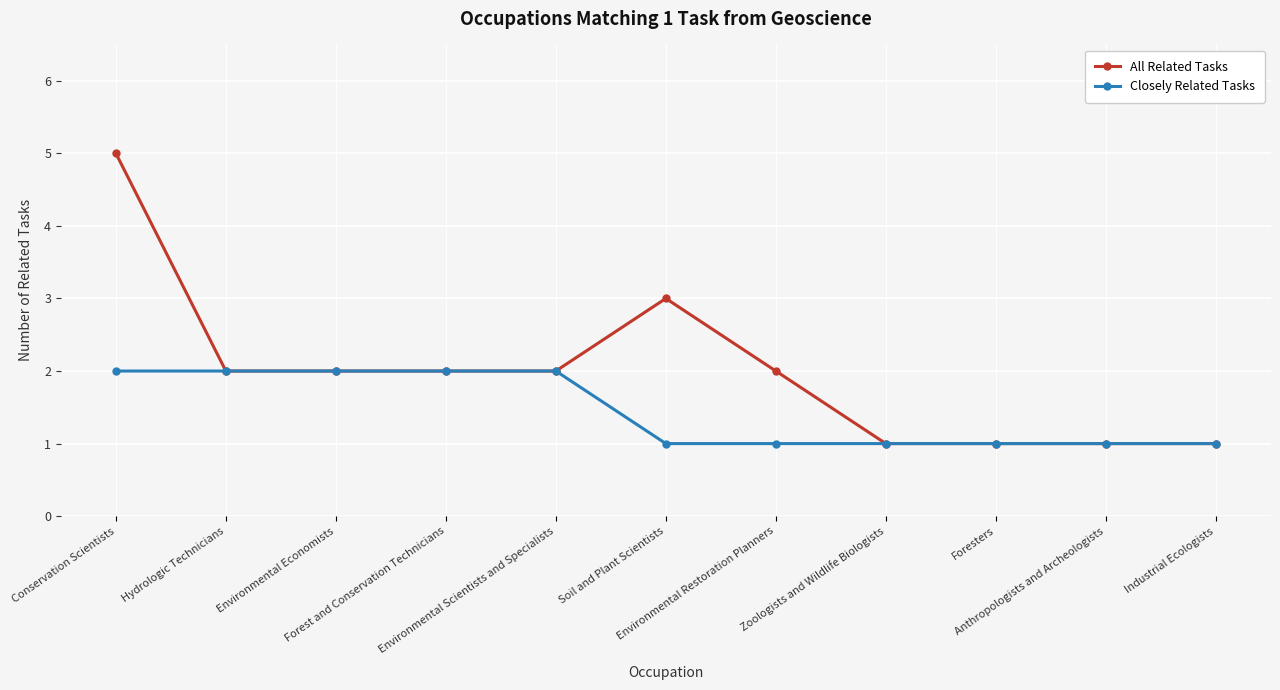

Rank the series by their maximum value, from lowest to highest.

Closely Related Tasks, All Related Tasks